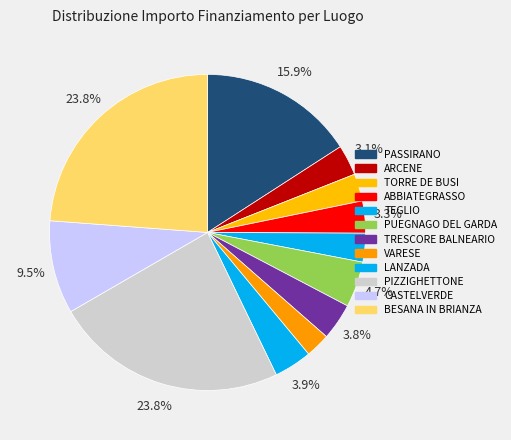

How much of the chart is everything except TRESCORE BALNEARIO?

96.2%